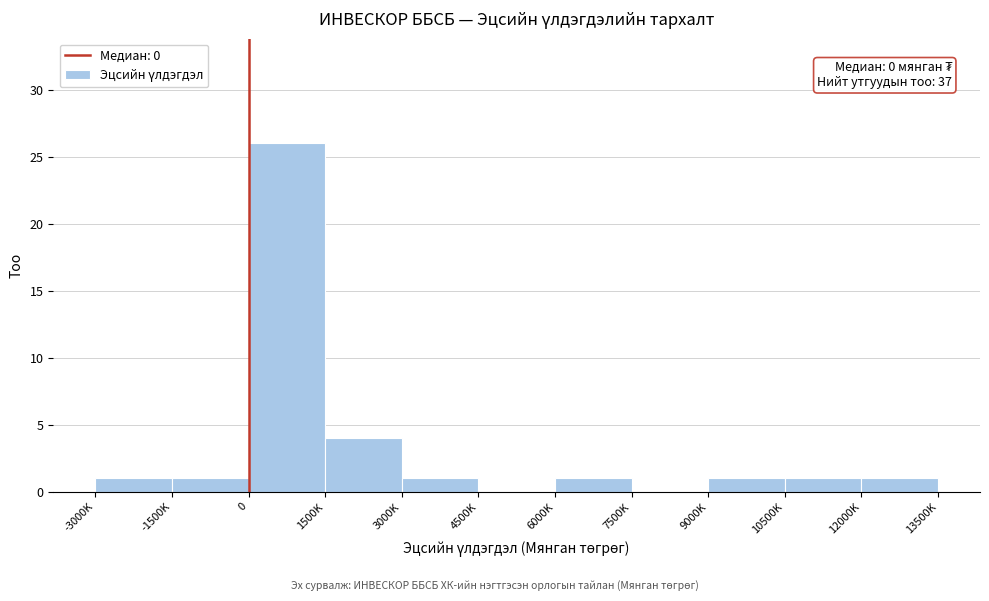

Reading right to left, list all the values displayed in this chart.

12000K=1	10500K=1	9000K=1	7500K=0	6000K=1	4500K=0	3000K=1	1500K=4	0=26	-1500K=1	-3000K=1